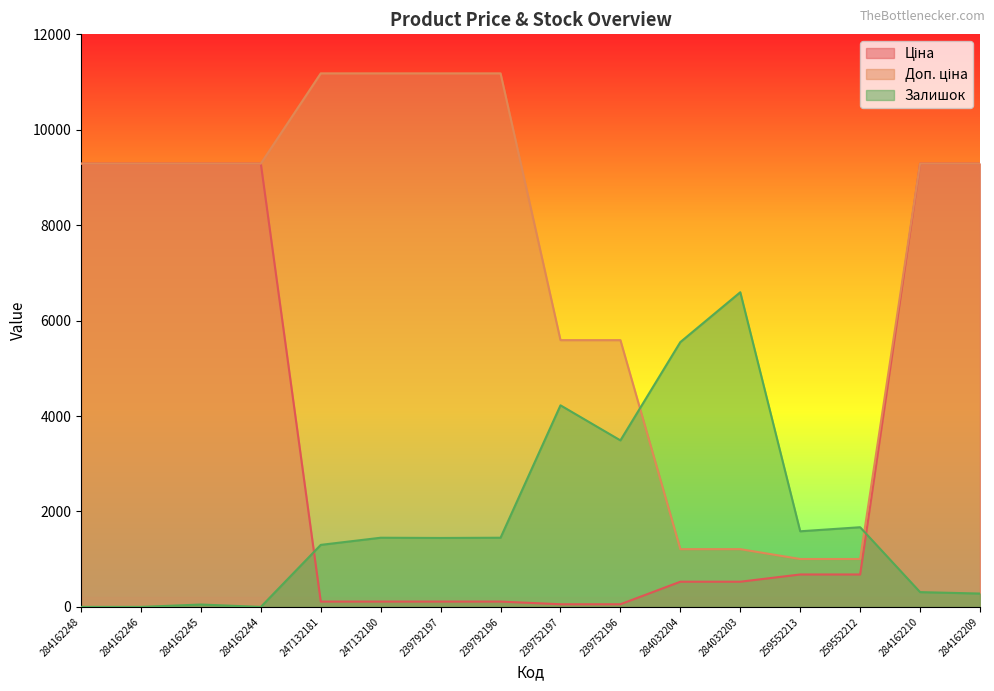

Which category has the lowest value across all series?

284162248